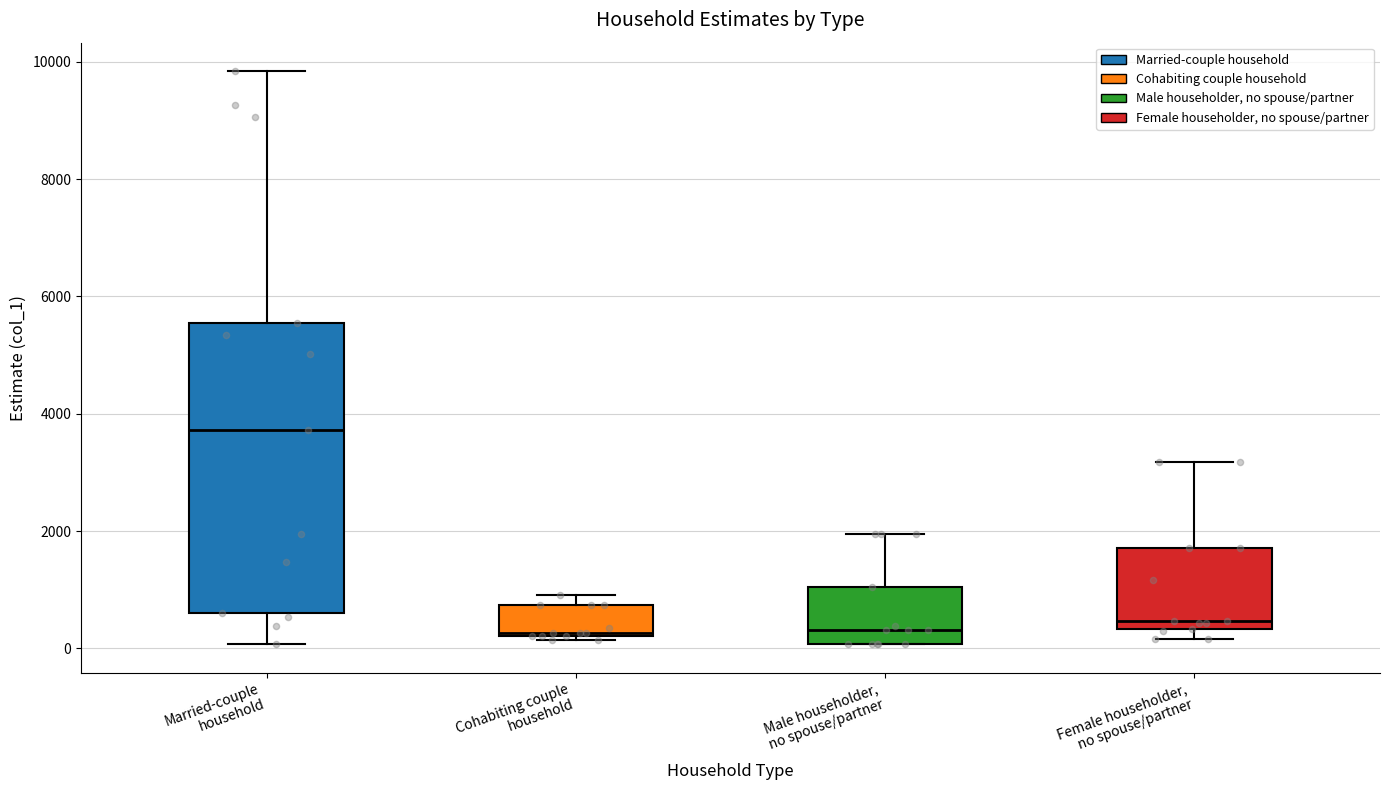

Which box has the highest median line?

Married-couple household